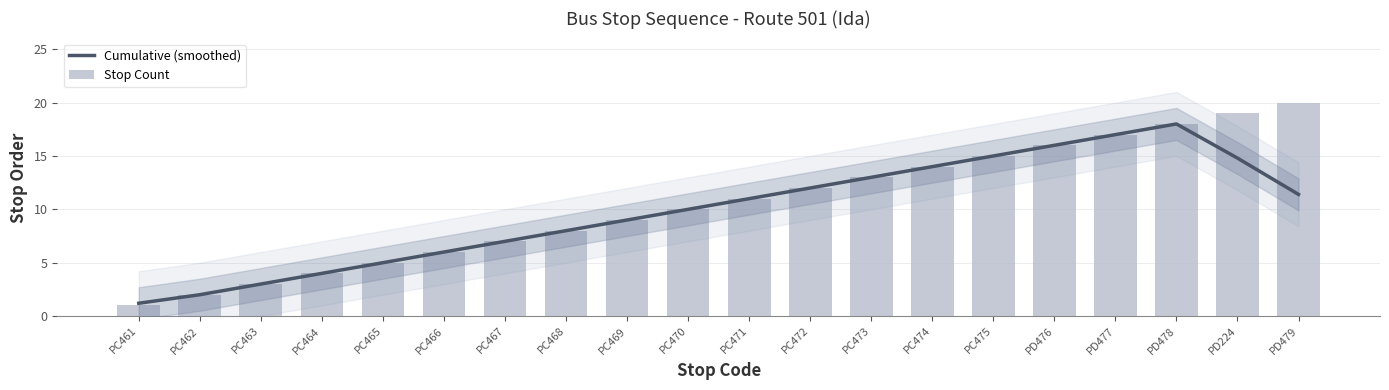

How many categories are shown in the chart?

20